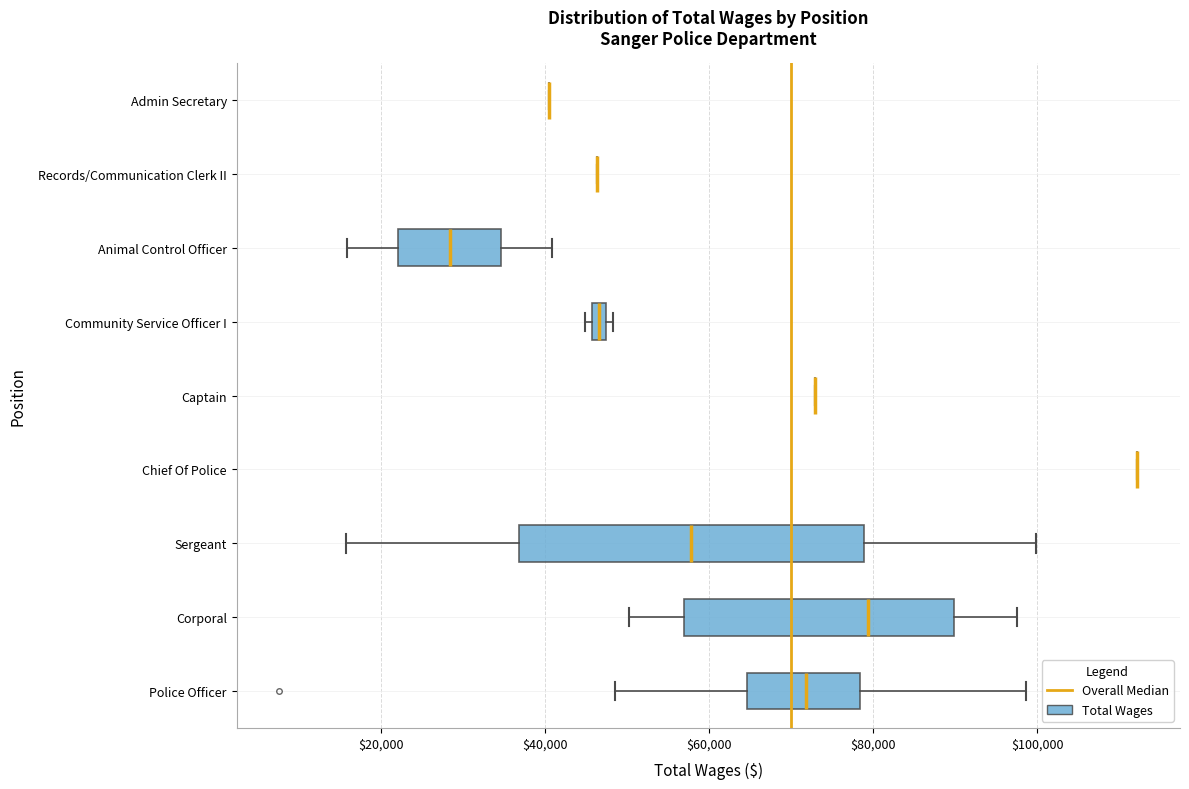

Where is the left edge of the box for Police Officer on the x-axis? The values are not printed on the chart, so give them approximately, as read against the axis.

64000